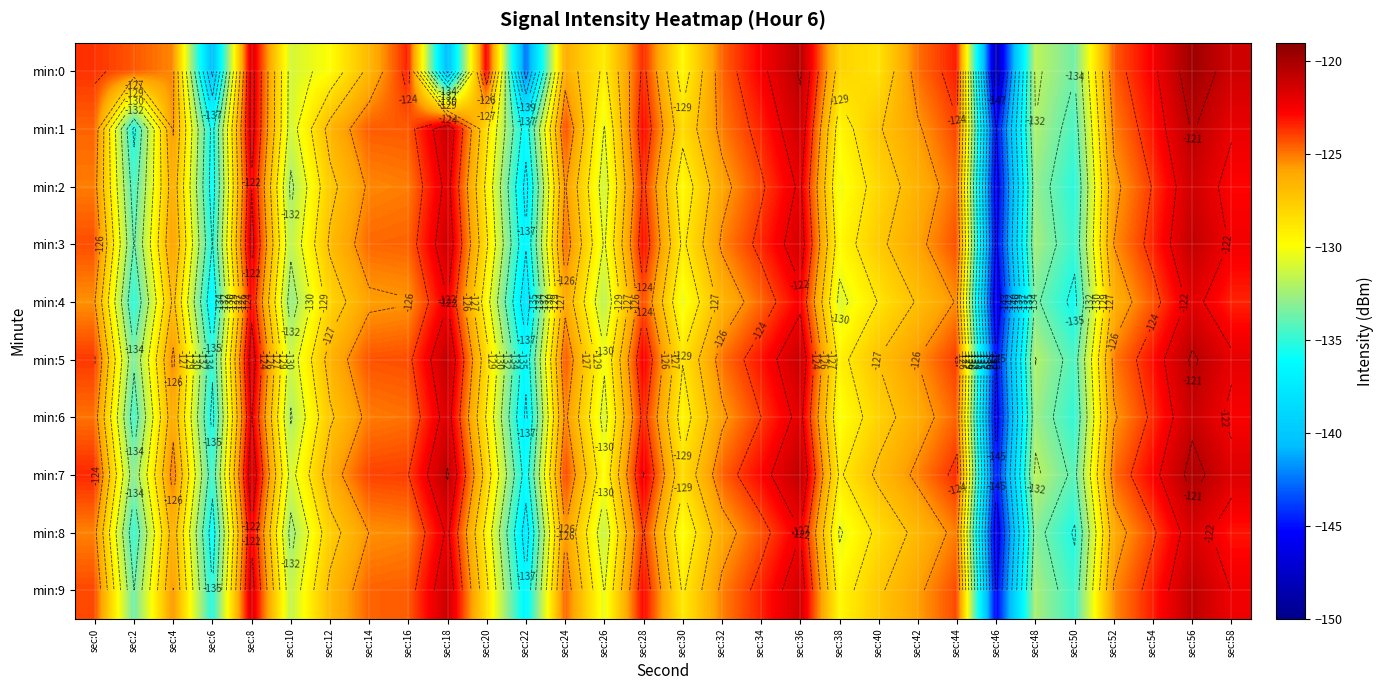

Which category has the highest value in the min:0 series?

sec:56